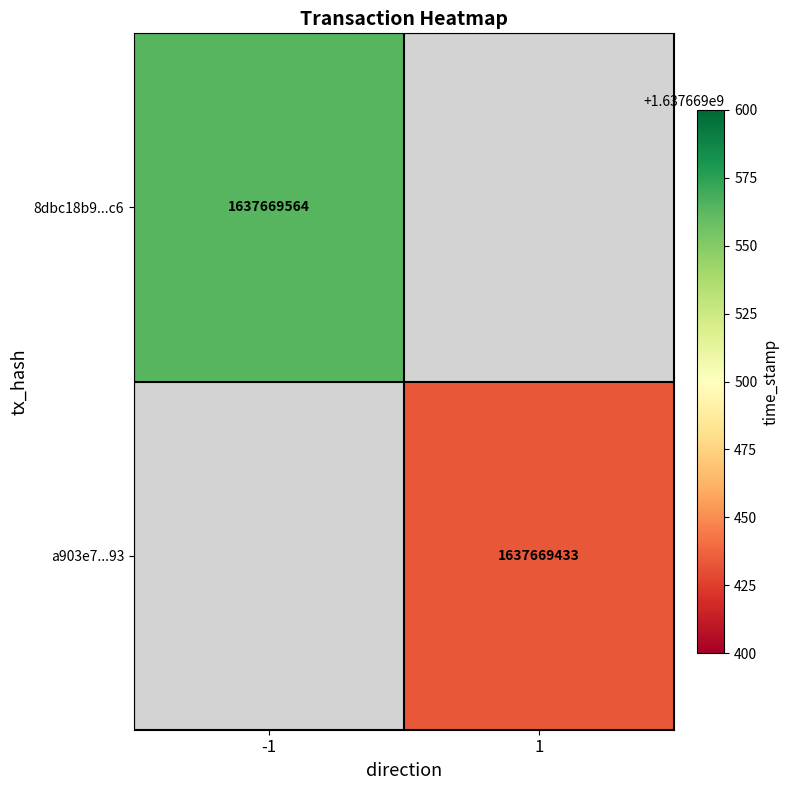

Rank the series by their average value, from highest to lowest.

8dbc18b9ad2bec28eb9b37fd730b9f215acecc6, a903e7dfd9929f3b2097f11f33a1371c365ee93